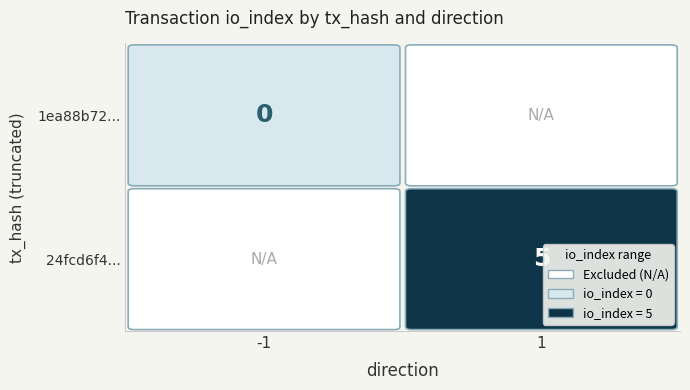

What is the average value?

2